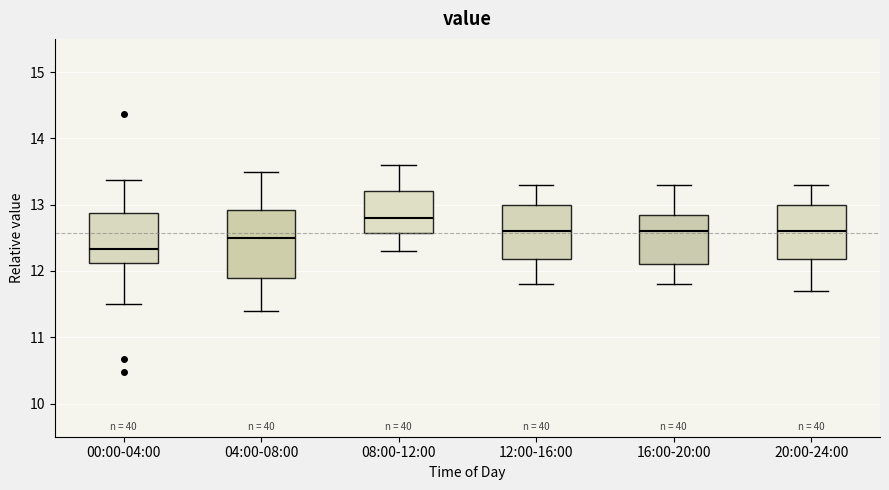

Which box's median line is the lowest?

00:00-04:00